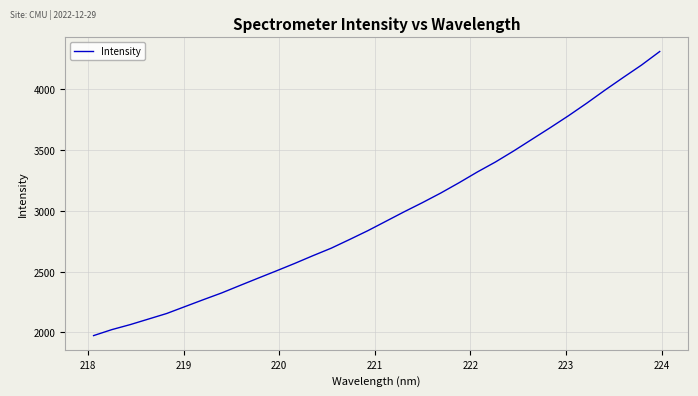

Does the chart display data point markers on the line(s)?

No